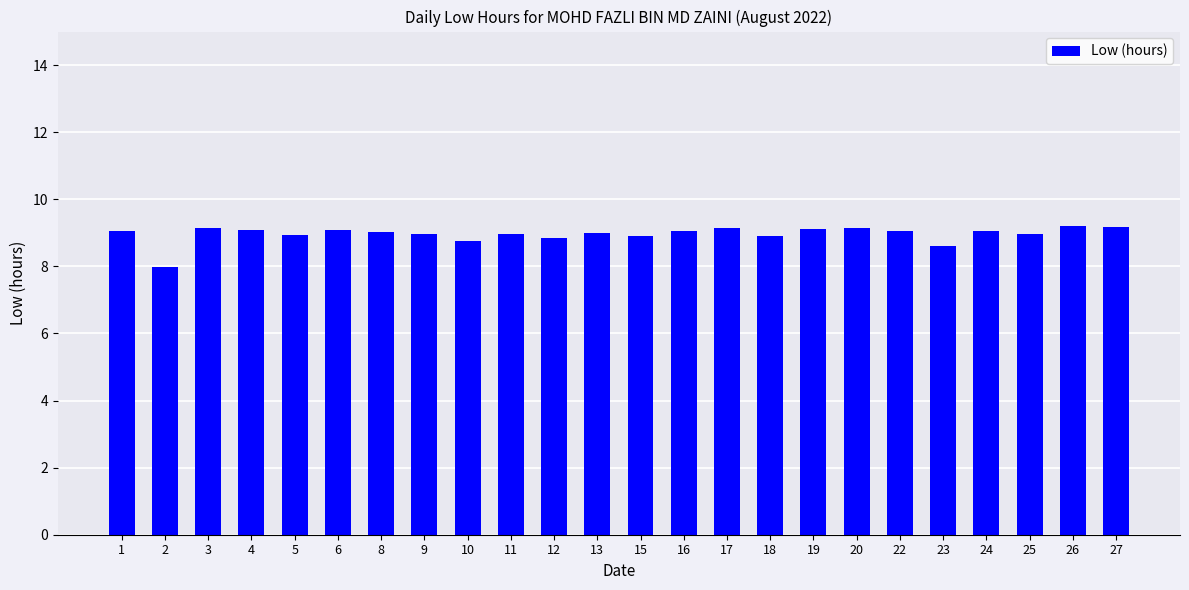

Which label corresponds to the smallest value in the chart?

2